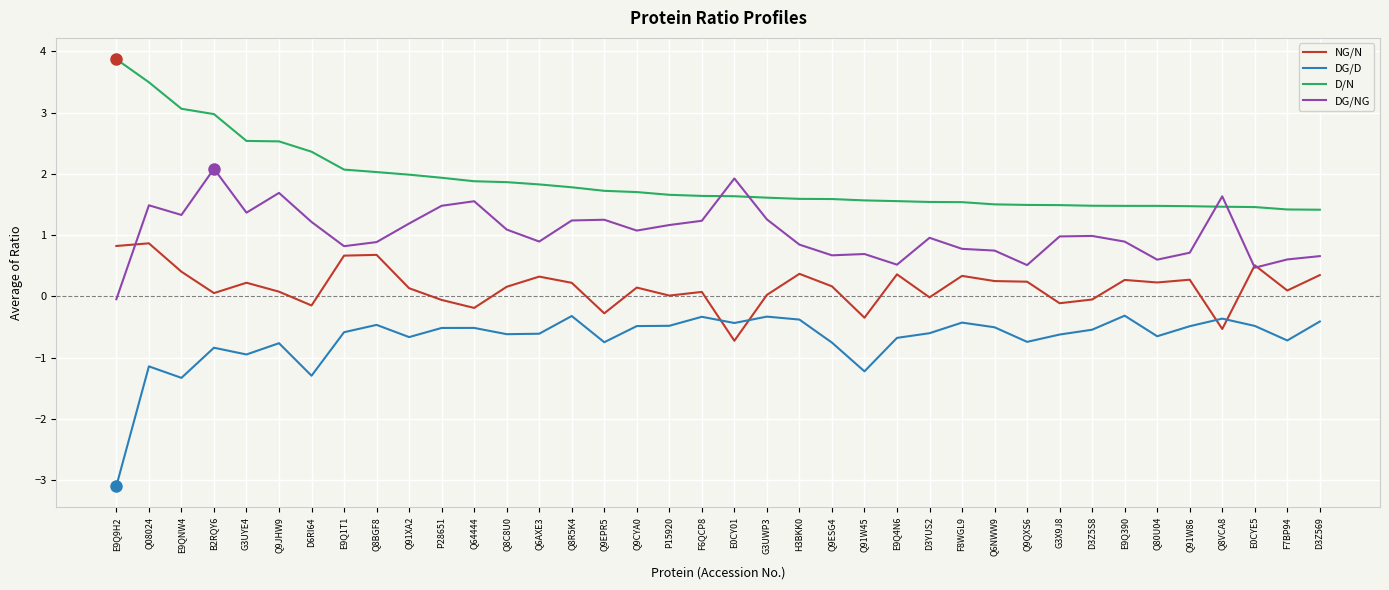

What is the maximum value for D/N?

3.9